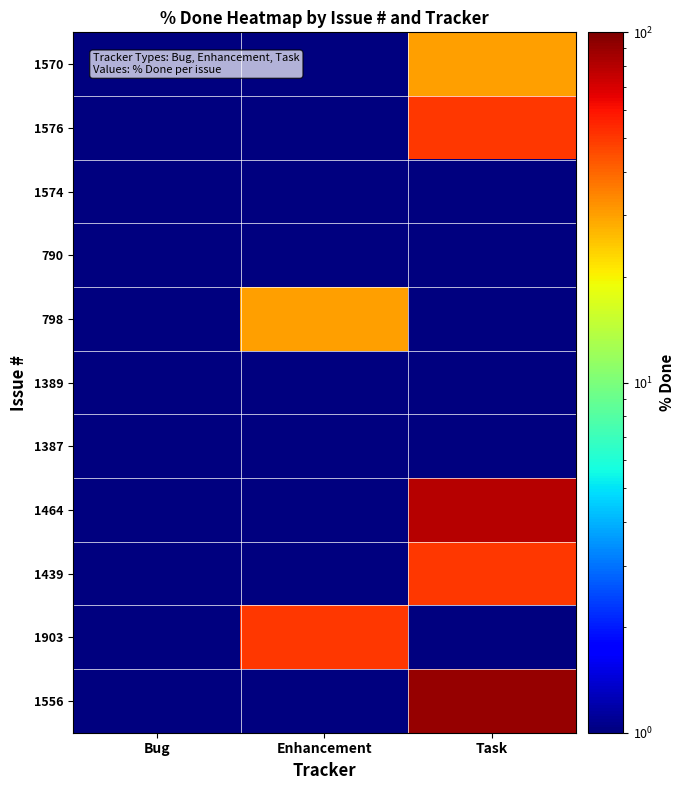

Rank the series by their maximum value, from lowest to highest.

1574, 790, 1389, 1387, 1570, 798, 1576, 1439, 1903, 1464, 1556